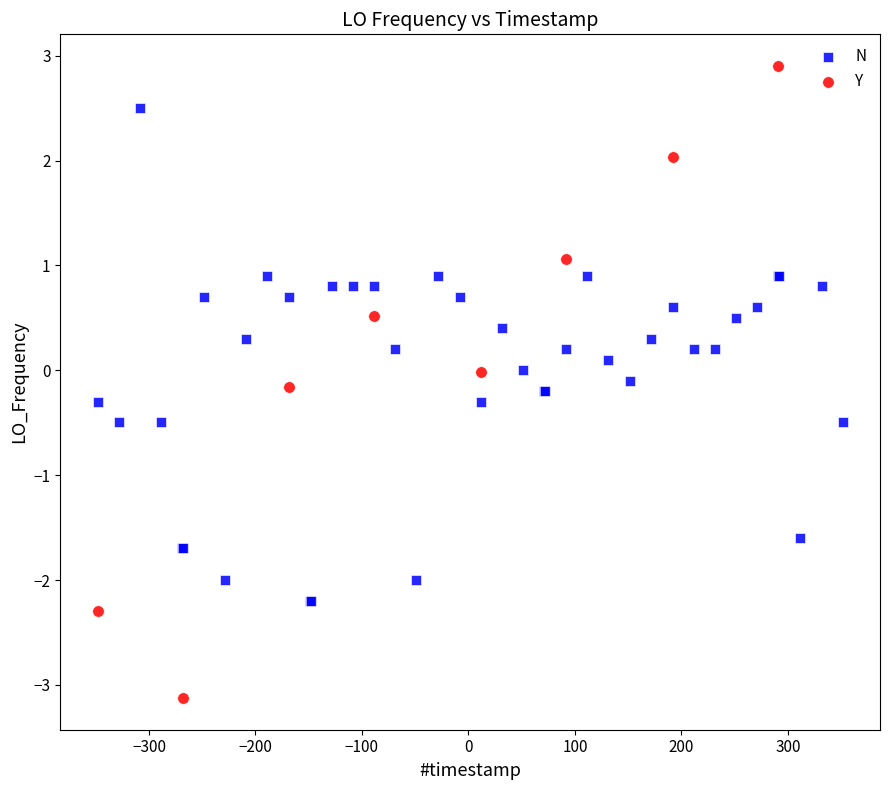

Which series contains the highest Y value?

Y